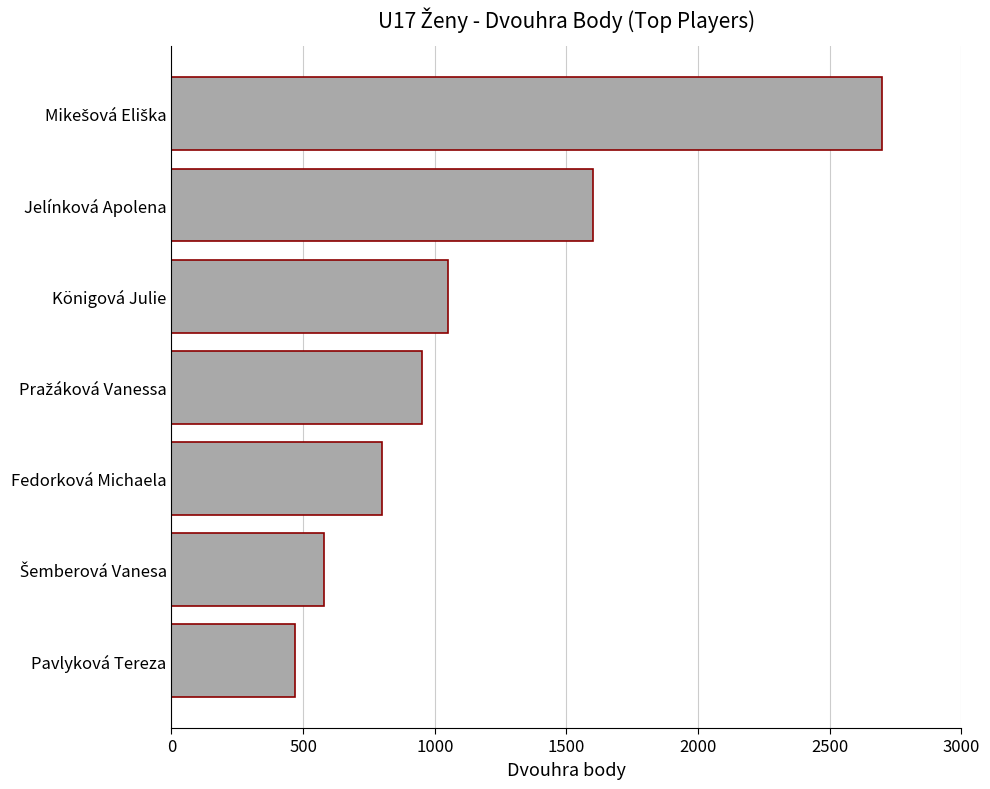

How many data points are less than 950?

3